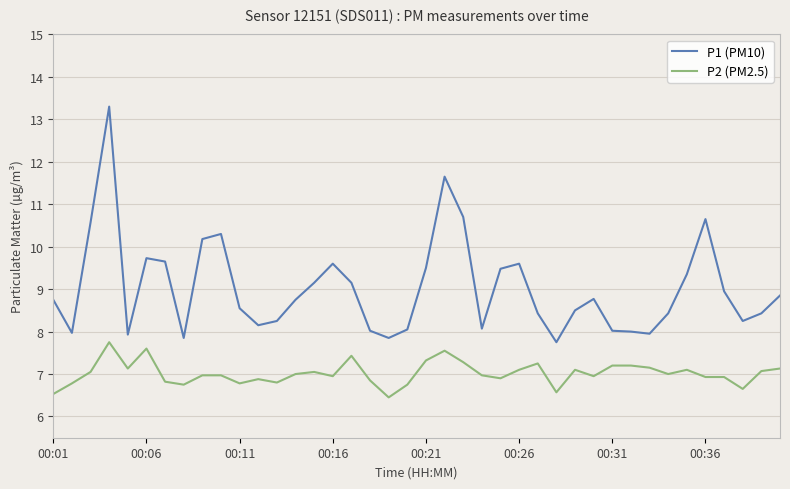

True or false: P1 (PM10) has more than 0 interior local peaks.

True